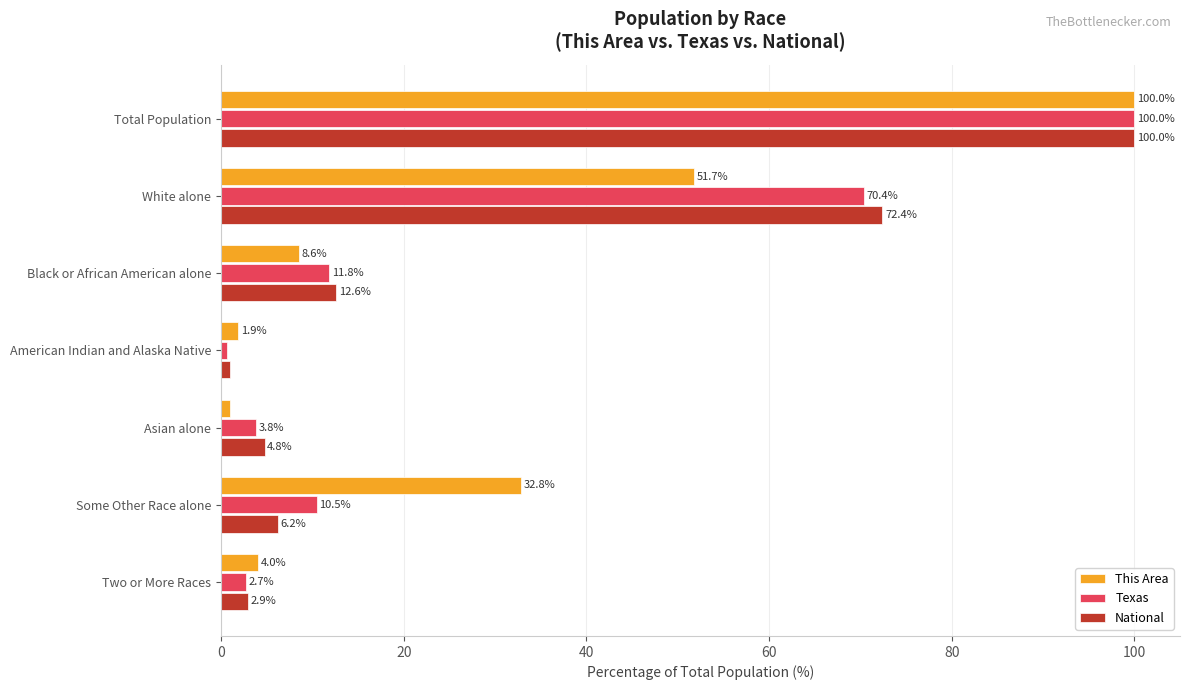

Which series changed the most between White alone and Two or More Races?

National